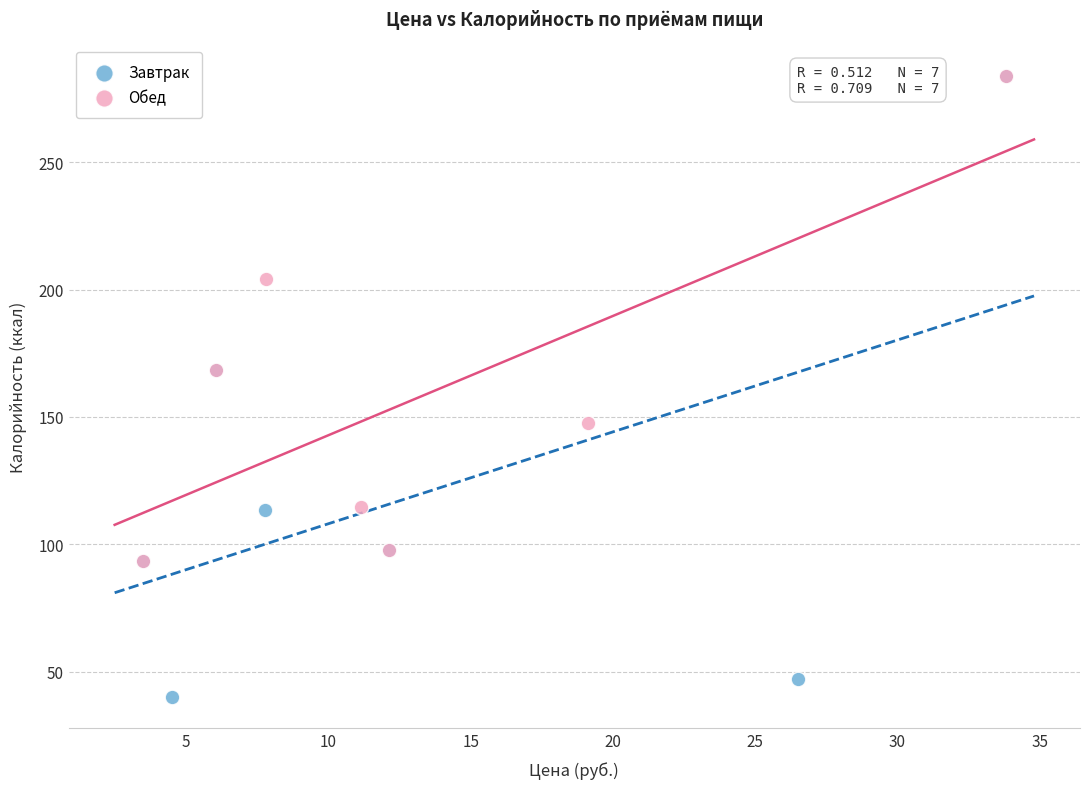

Which series contains the lowest Y value?

Завтрак